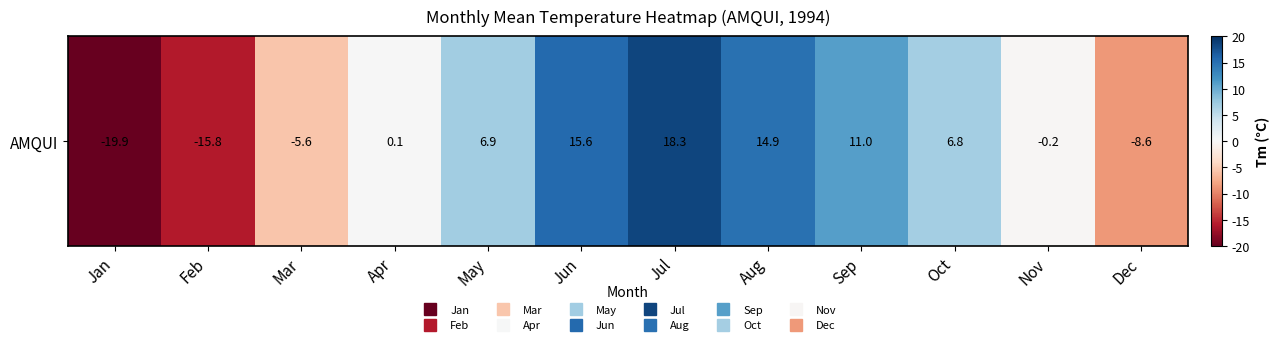

What is the difference between the values at Dec and Feb?

7.2